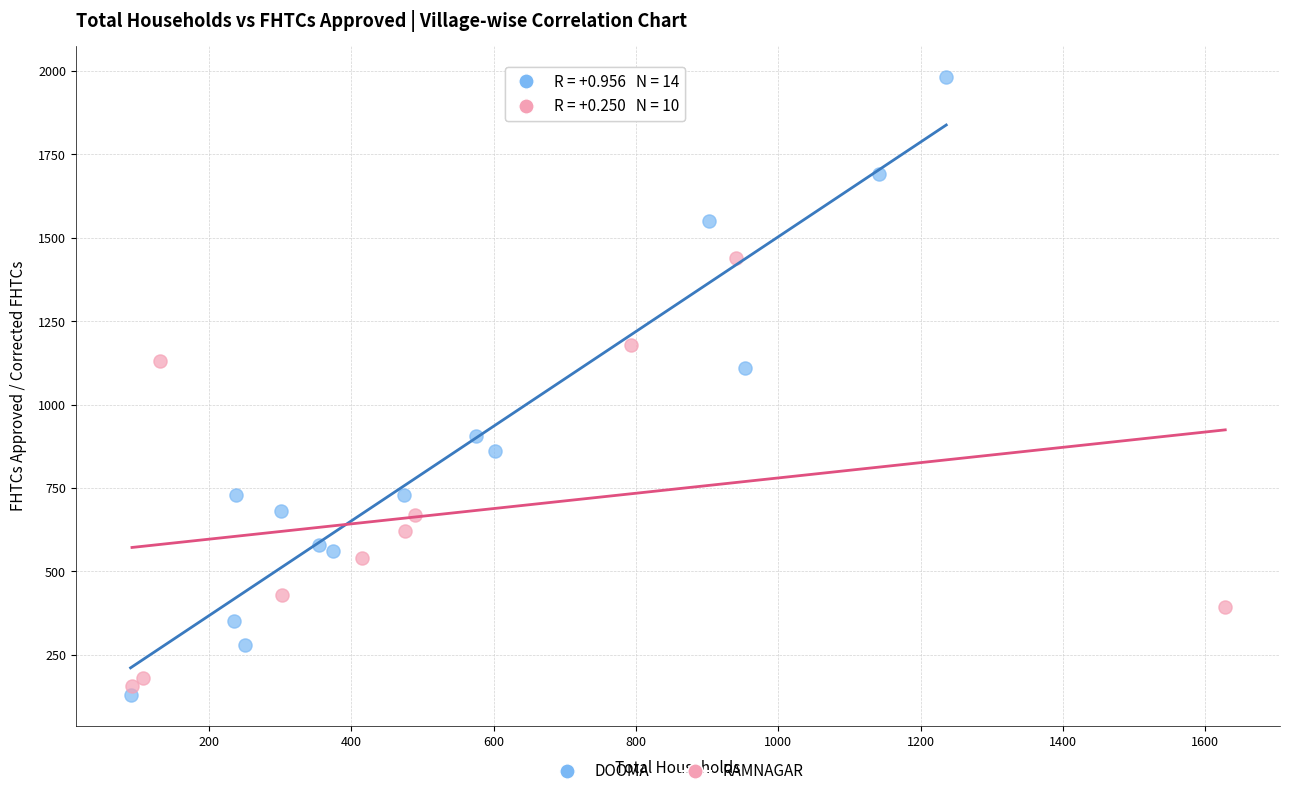

What are all the series names shown in the legend?

DOOMA, RAMNAGAR